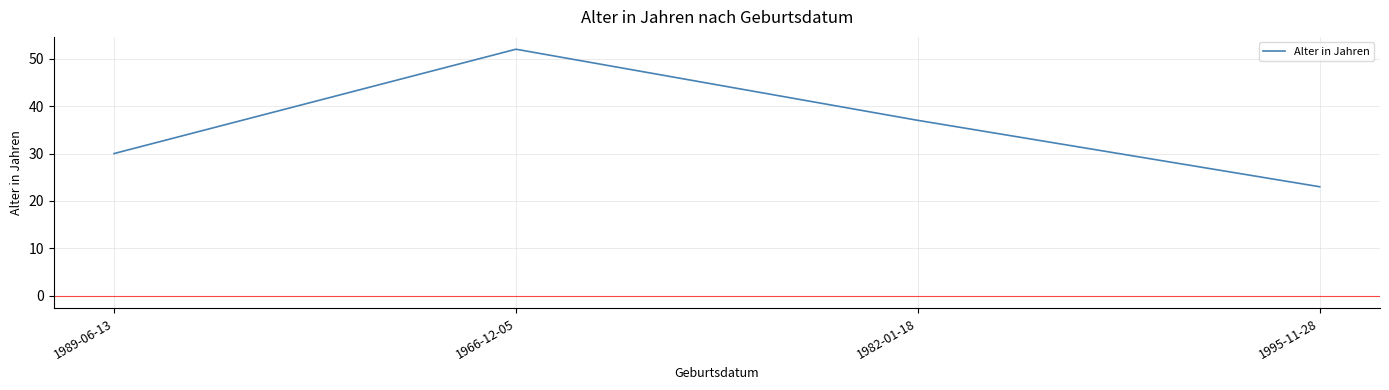

Reading left to right, what are all the values shown in this chart?

30	52	37	23